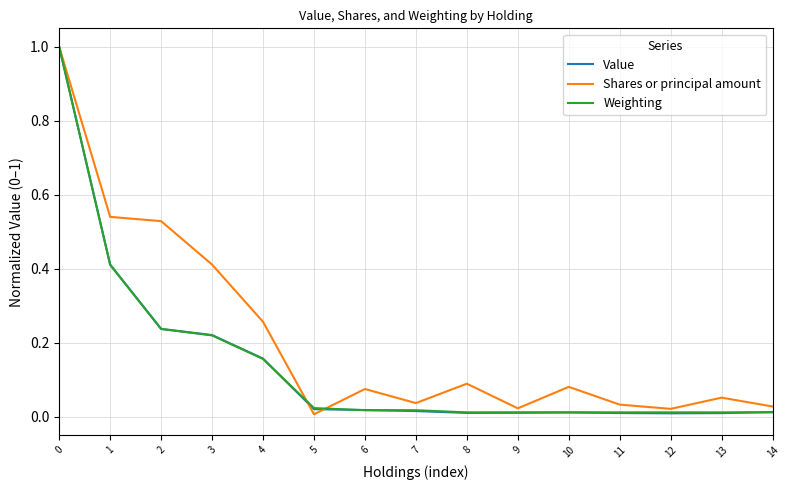

What are all the series names shown in the legend?

Value, Shares or principal amount, Weighting